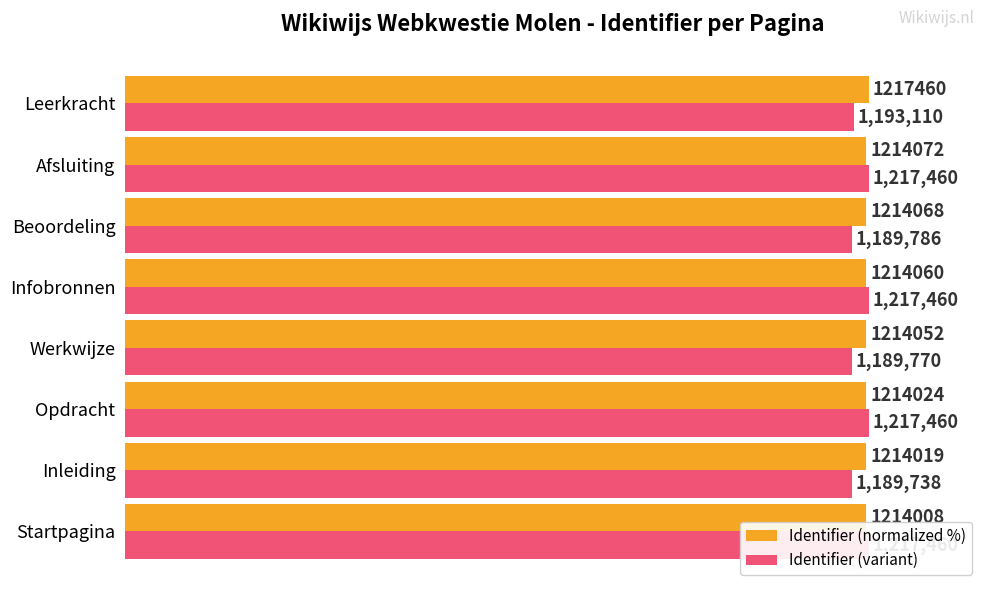

Rank the series by their average value, from highest to lowest.

Identifier (normalized %), Identifier (variant)